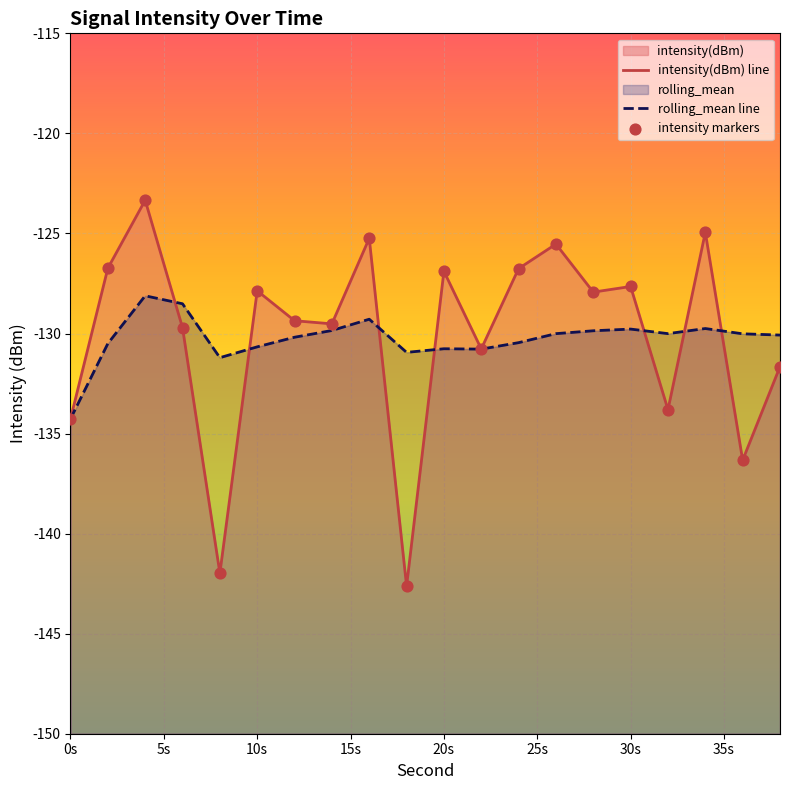

Which series has the widest spread of Y values?

intensity(dBm)